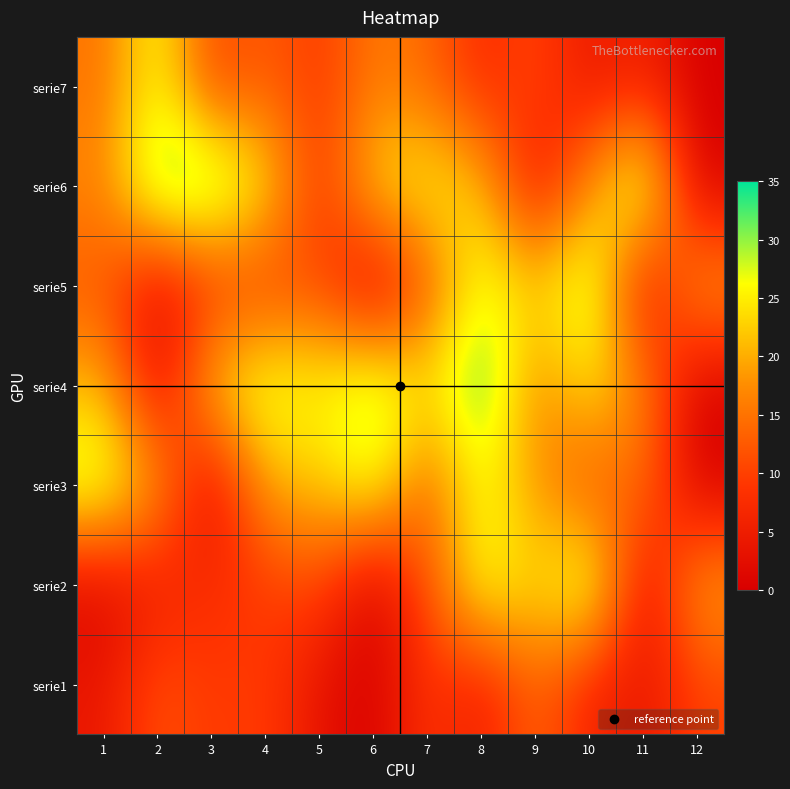

Reading left to right, extract all data points from this chart.

serie1: 1=4	2=12	3=9	4=10	5=3	6=0	7=9	8=5	9=14	10=6	11=4	12=10
serie2: 1=1	2=5	3=8	4=9	5=11	6=0	7=12	8=28	9=23	10=31	11=2	12=20
serie3: 1=30	2=19	3=1	4=20	5=22	6=28	7=13	8=27	9=18	10=11	11=15	12=0
serie4: 1=21	2=2	3=23	4=29	5=26	6=31	7=24	8=34	9=16	10=25	11=17	12=0
serie5: 1=12	2=2	3=8	4=9	5=11	6=0	7=12	8=28	9=23	10=31	11=2	12=20
serie6: 1=17	2=33	3=34	4=25	5=8	6=24	7=26	8=22	9=3	10=18	11=32	12=0
serie7: 1=15	2=27	3=10	4=13	5=9	6=16	7=14	8=7	9=11	10=4	11=6	12=0